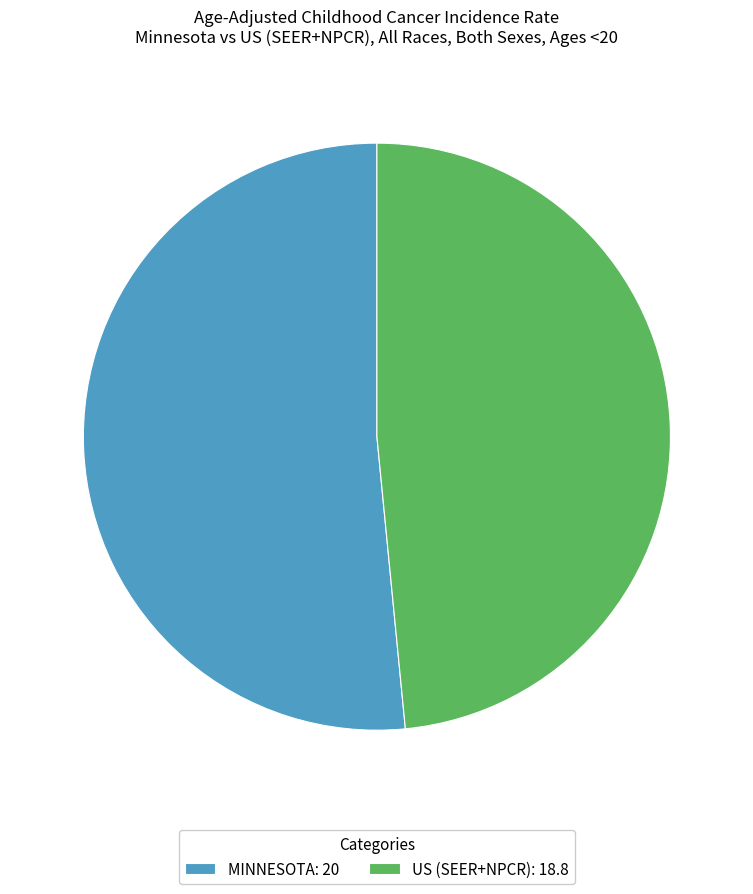

Rank the categories by value from highest to lowest.

MINNESOTA: 20, US (SEER+NPCR): 18.8